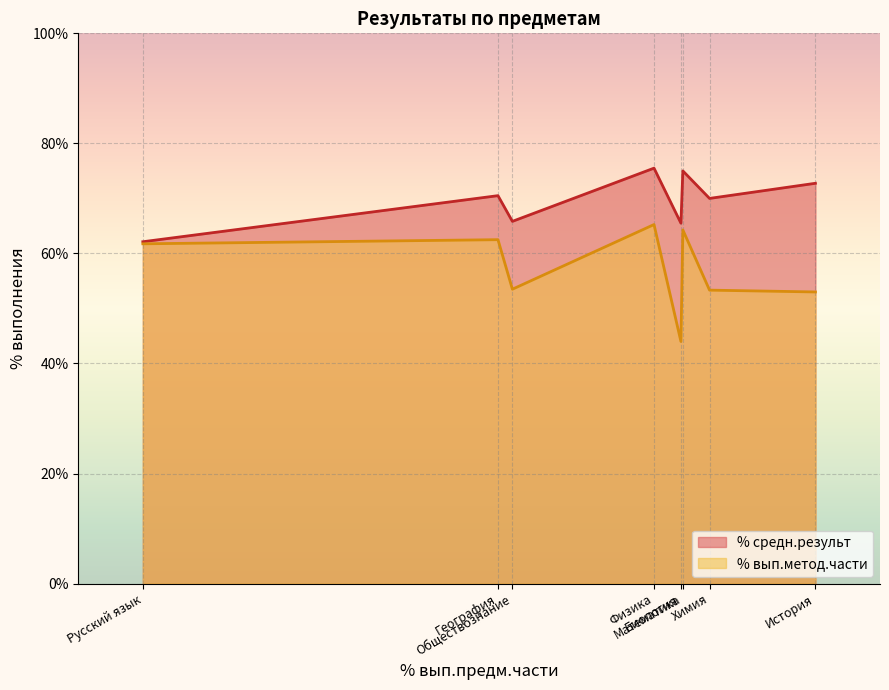

Is it true that % средн.результ equals 70.5 at География?

True